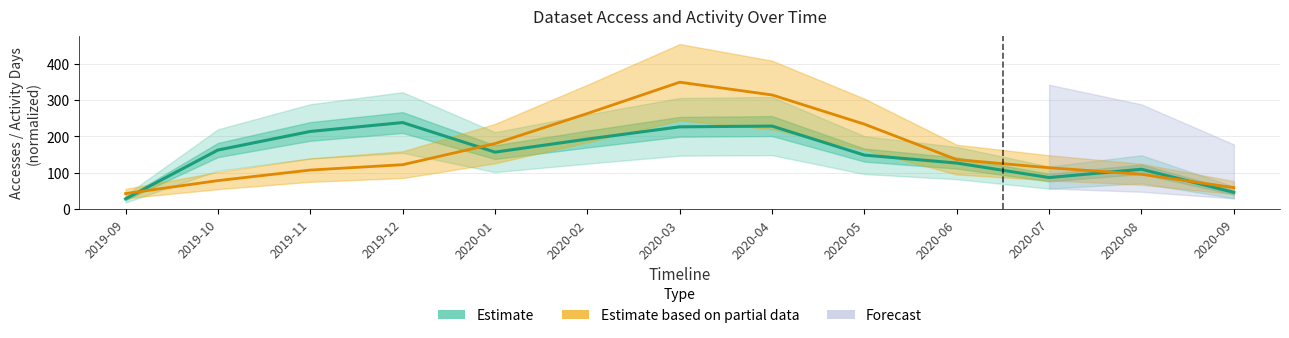

What is the difference between the highest and lowest values at 2020-05?

84.9